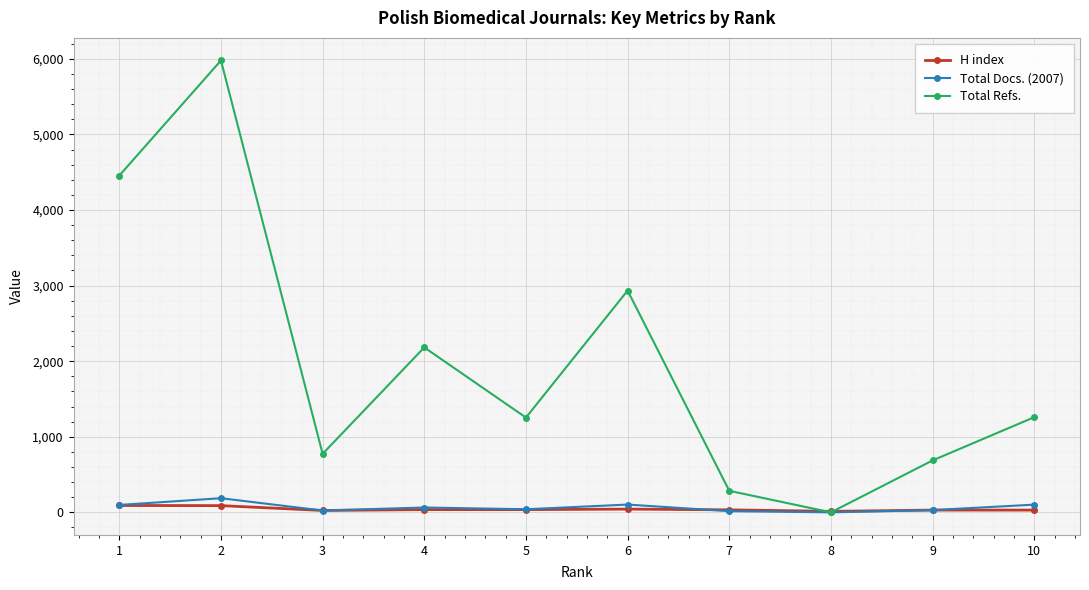

Rank the series by their maximum value, from lowest to highest.

H index, Total Docs. (2007), Total Refs.